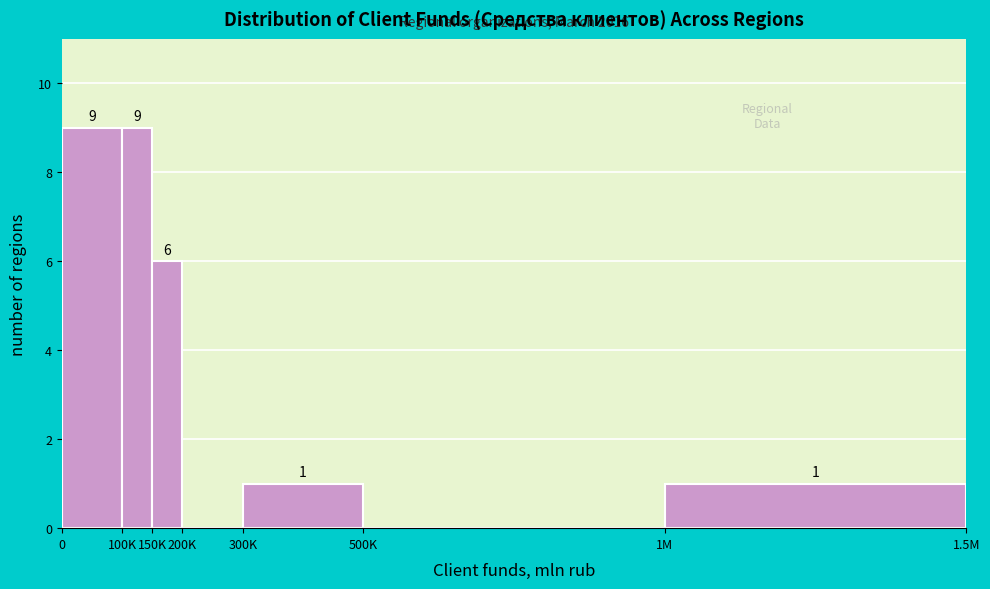

Reading right to left, what are all the values shown in this chart?

1M=1	500K=0	300K=1	200K=0	150K=6	100K=9	0=9